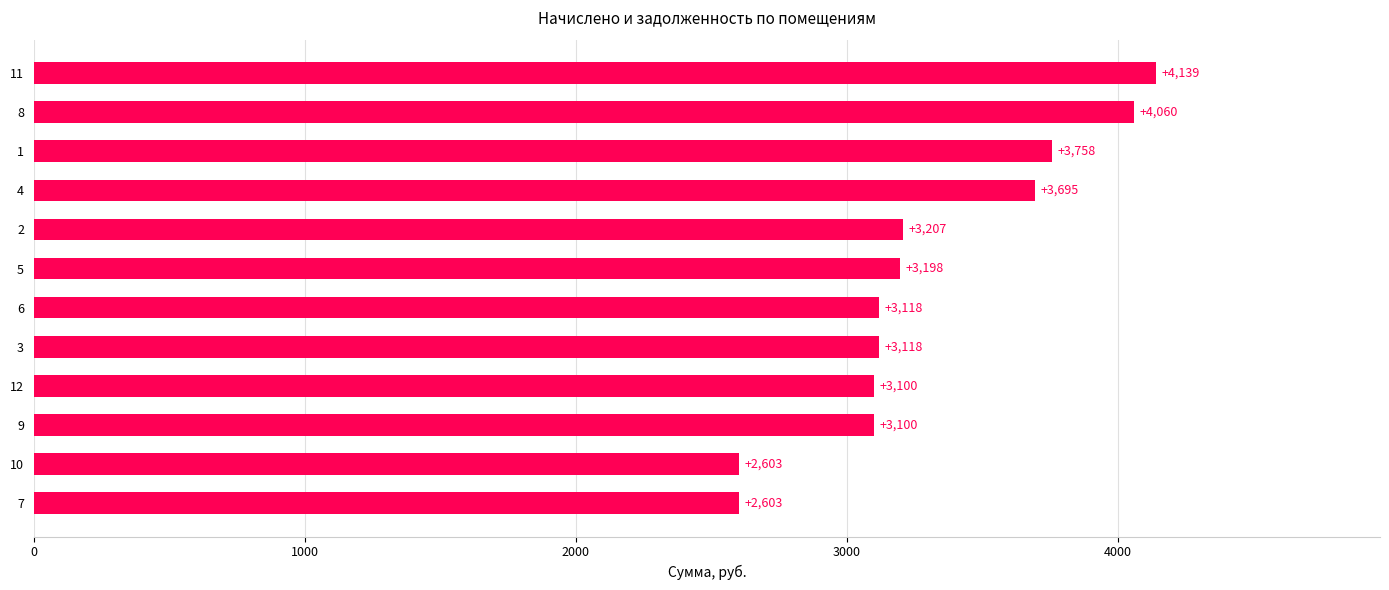

Approximately how many times larger is the value at 9 compared to 10?

1.2